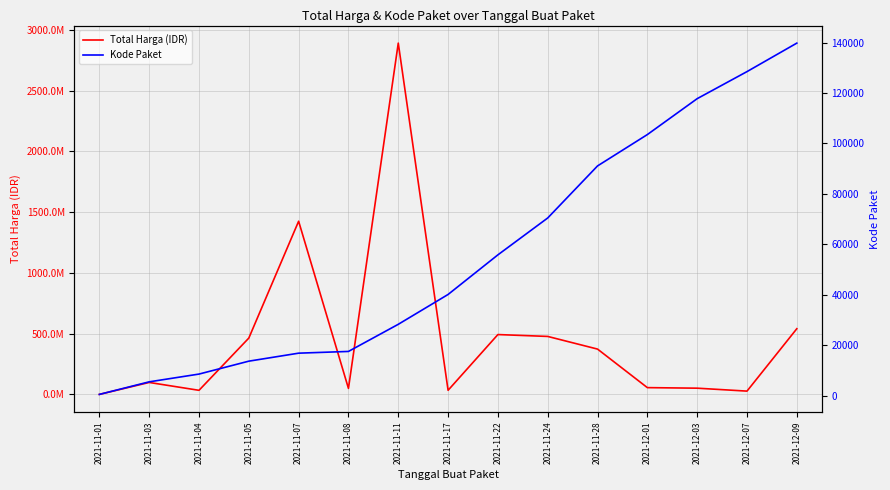

Rank the series by their maximum value, from lowest to highest.

Kode Paket, Total Harga (IDR)